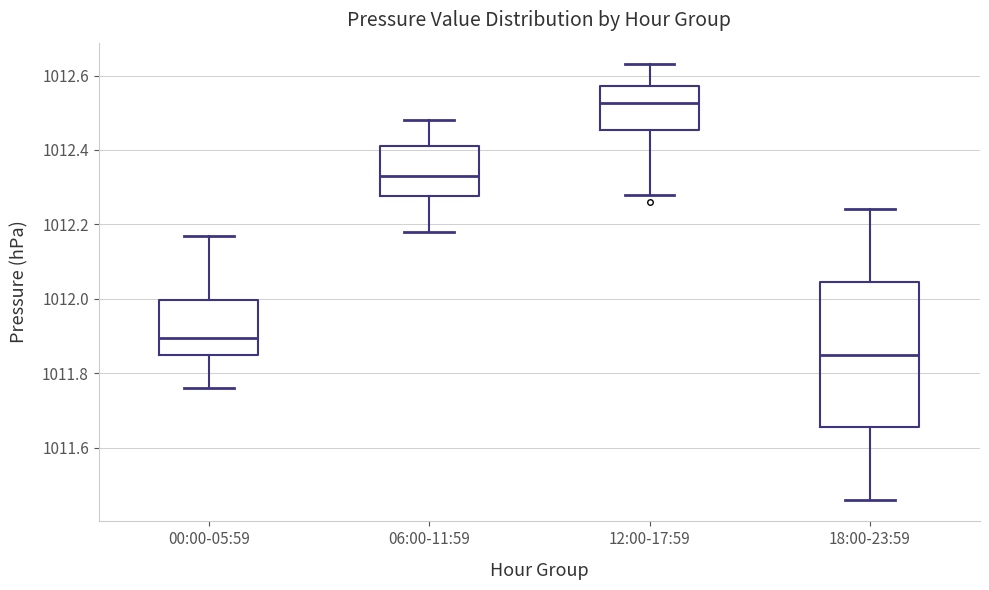

Reading left to right, transcribe this box plot: for each box, give where its median line is, the range the box spans, and where its two whiskers end, as read against the y-axis. The values are not printed on the chart, so give them approximately, as read against the axis.

00:00-05:59: median 1011.90, box 1011.84 to 1012.00, whiskers 1011.76 to 1012.18
06:00-11:59: median 1012.34, box 1012.28 to 1012.42, whiskers 1012.18 to 1012.48
12:00-17:59: median 1012.52, box 1012.46 to 1012.58, whiskers 1012.28 to 1012.64
18:00-23:59: median 1011.86, box 1011.66 to 1012.04, whiskers 1011.46 to 1012.24